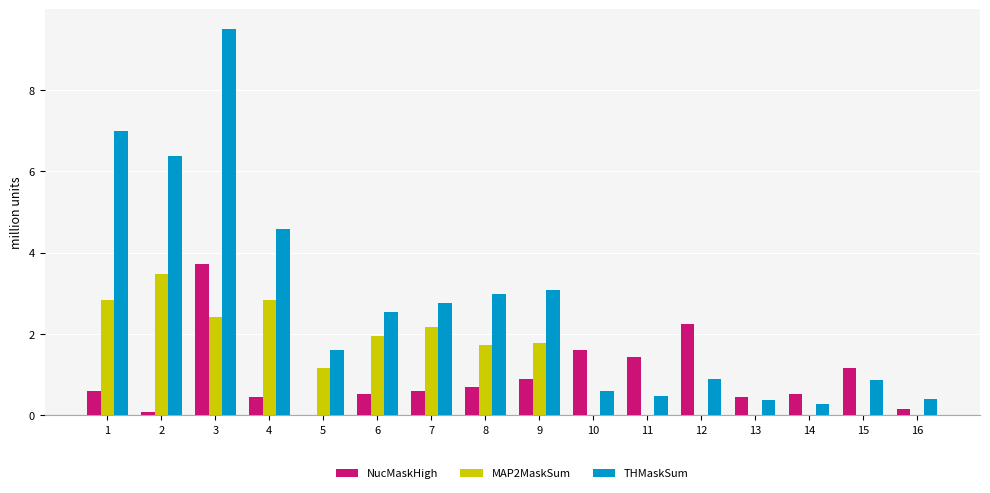

What is the total value across all series at 14?

0.8